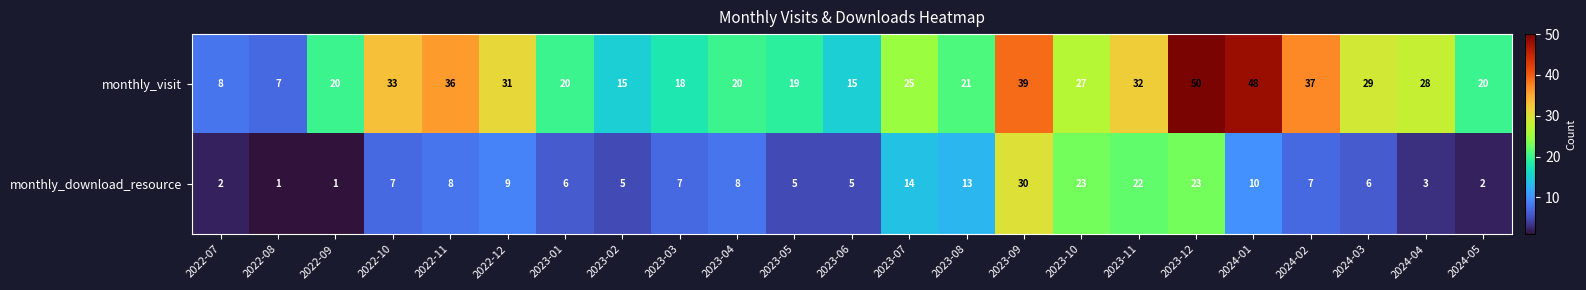

What is the sum of all monthly_download_resource values?

217